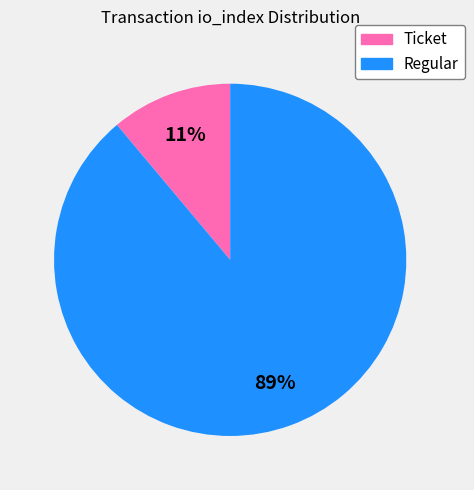

Combined, do Regular and Ticket account for over 50%?

Yes